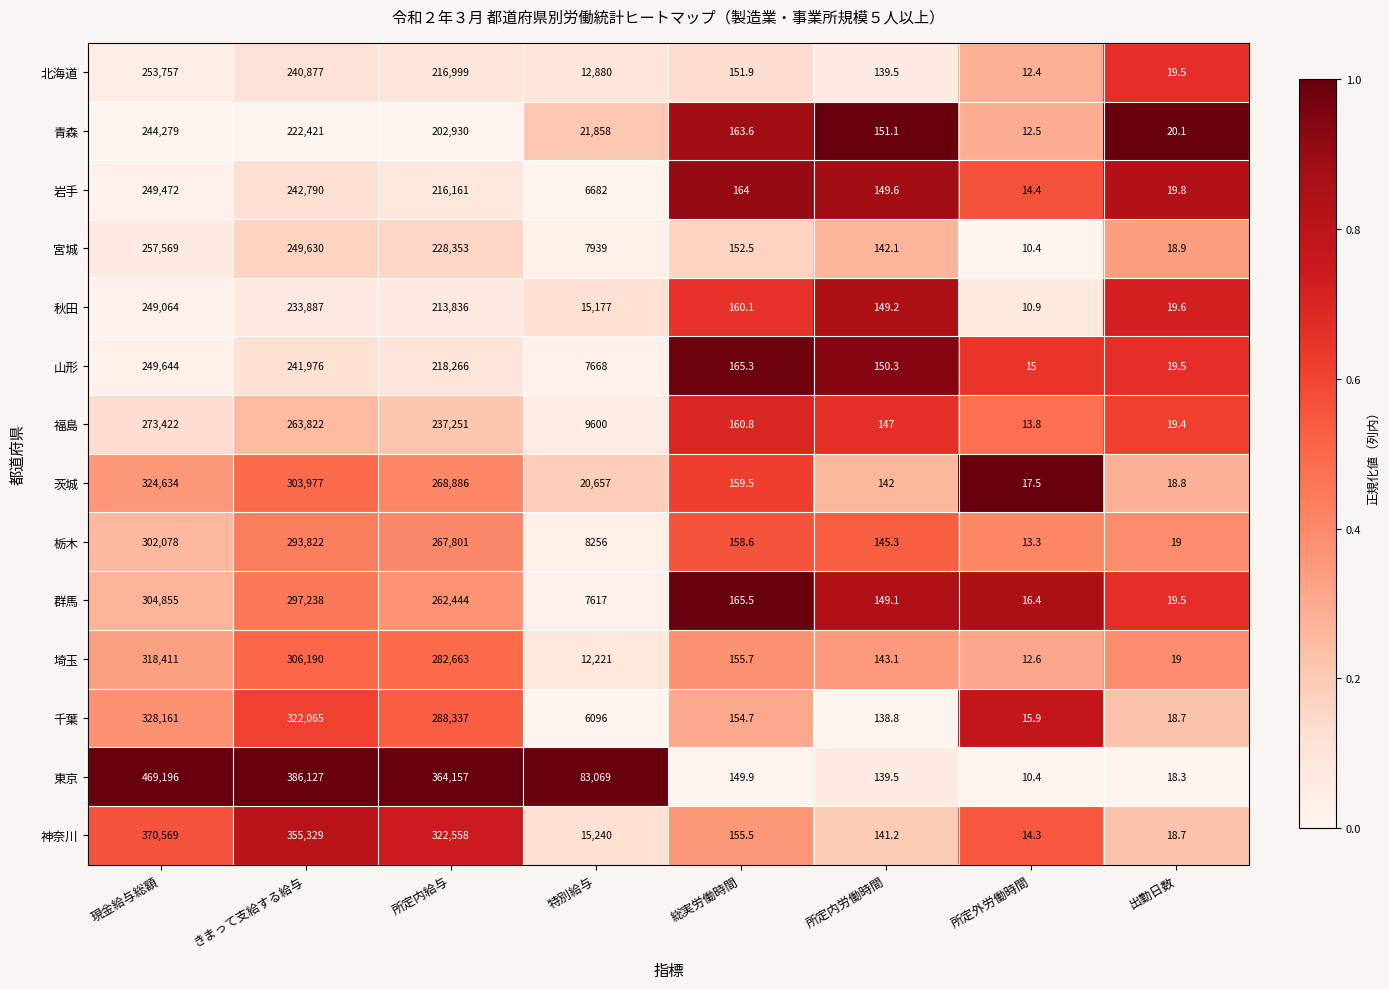

What is the average value of the 福島 series?

98054.5